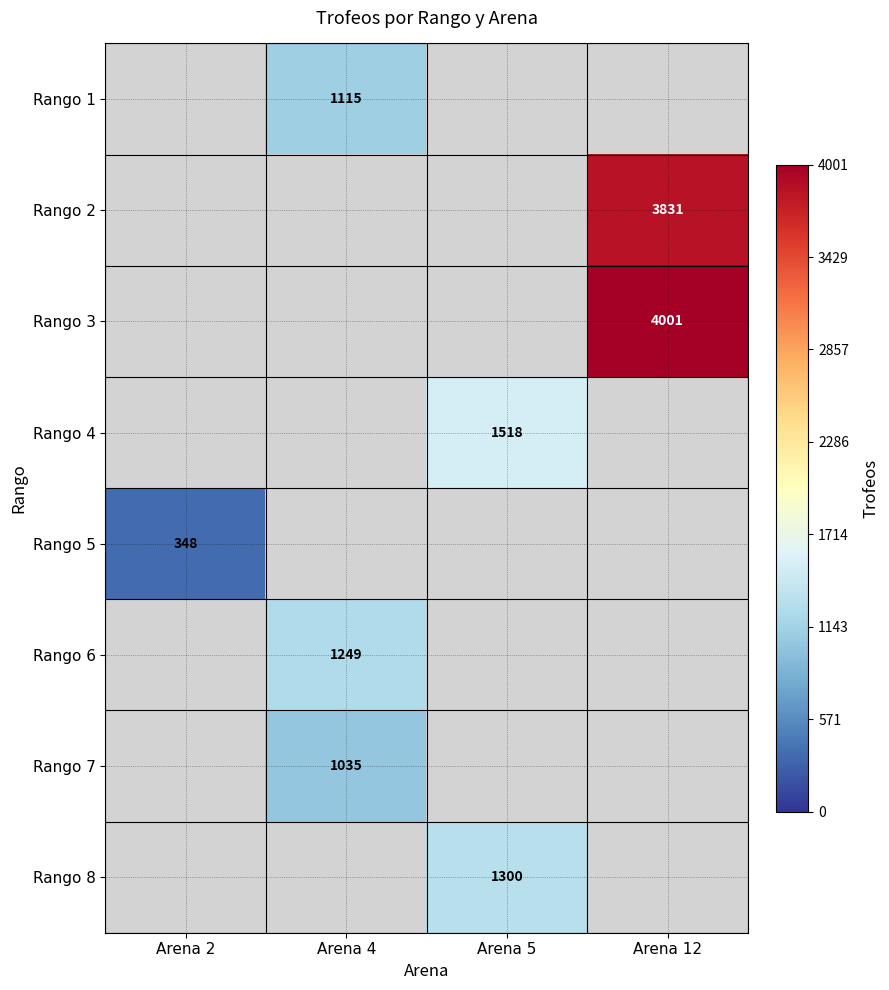

Is it true that Rango 6 equals 1249 at Arena 4?

True